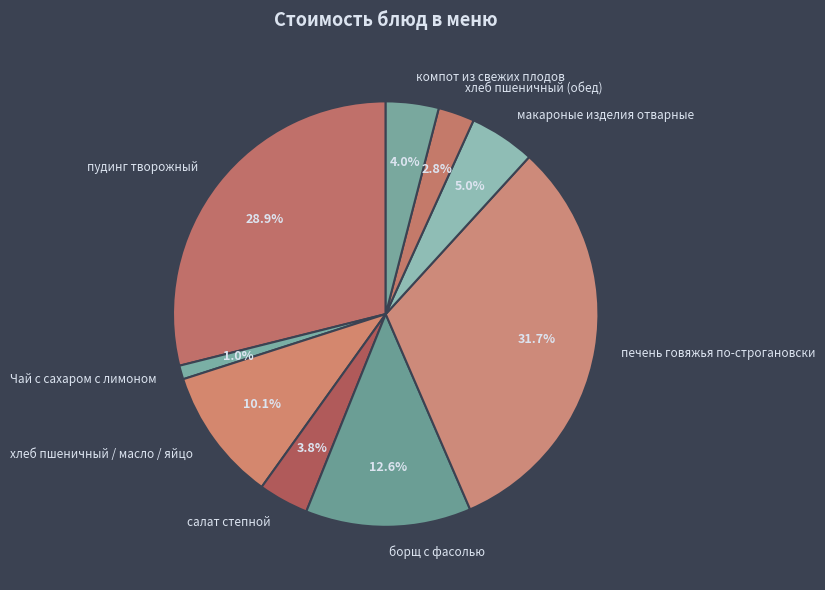

Between Чай с сахаром с лимоном and пудинг творожный, which is larger?

пудинг творожный